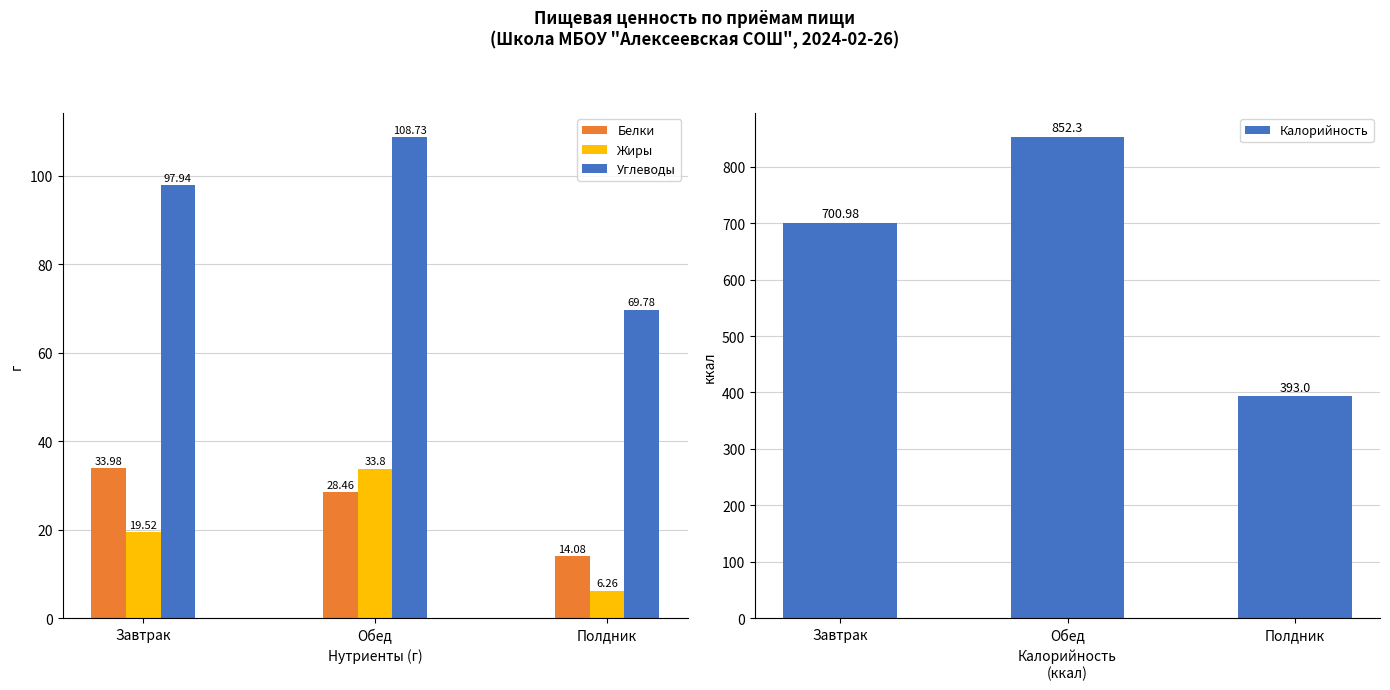

What are all the series names shown in the legend?

Белки, Жиры, Углеводы, Калорийность